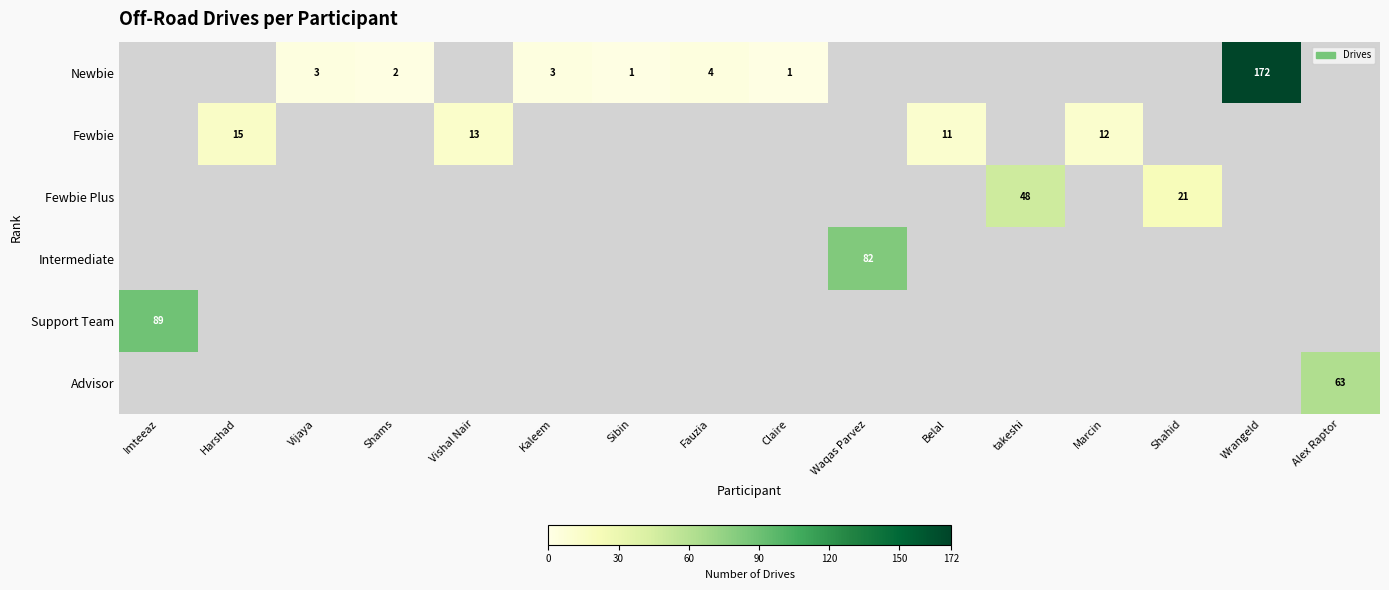

Is it true that Fewbie equals 11 at Belal?

True